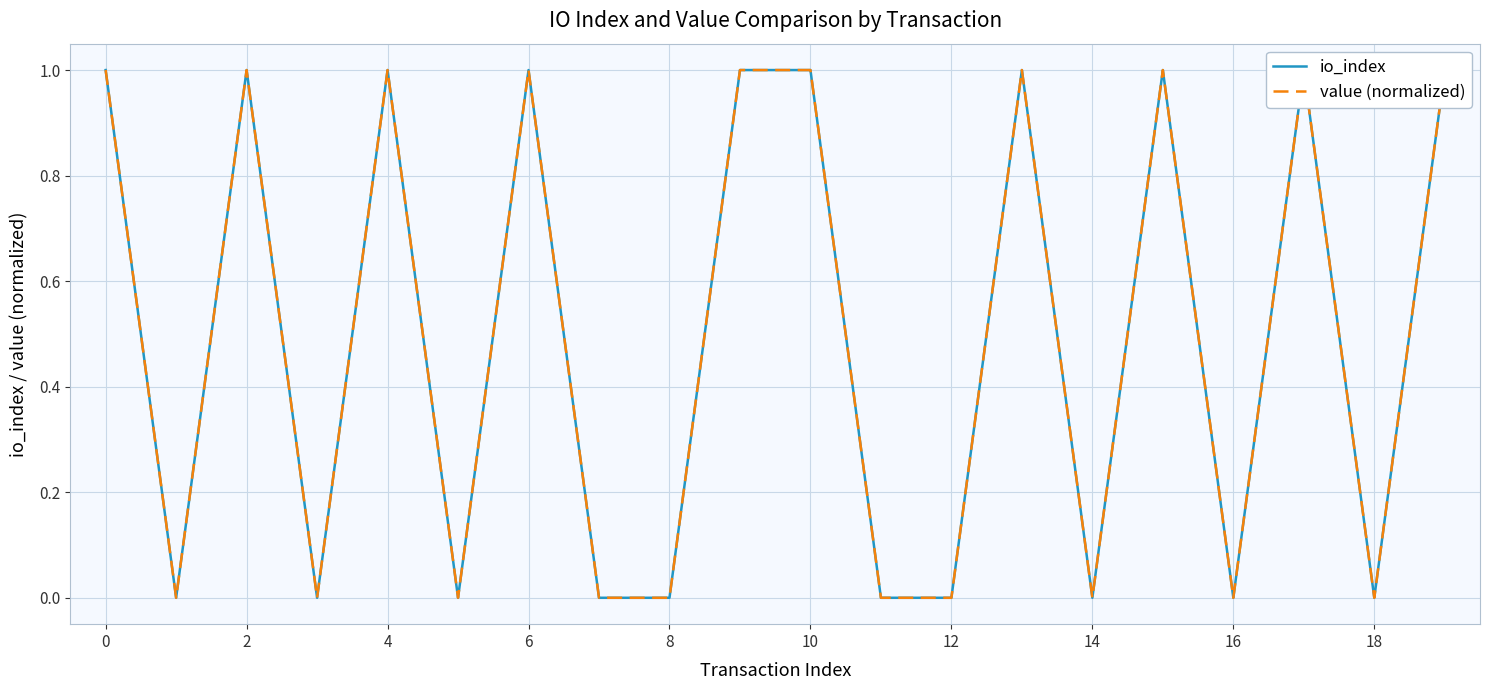

What are all the series names shown in the legend?

io_index, value (normalized)